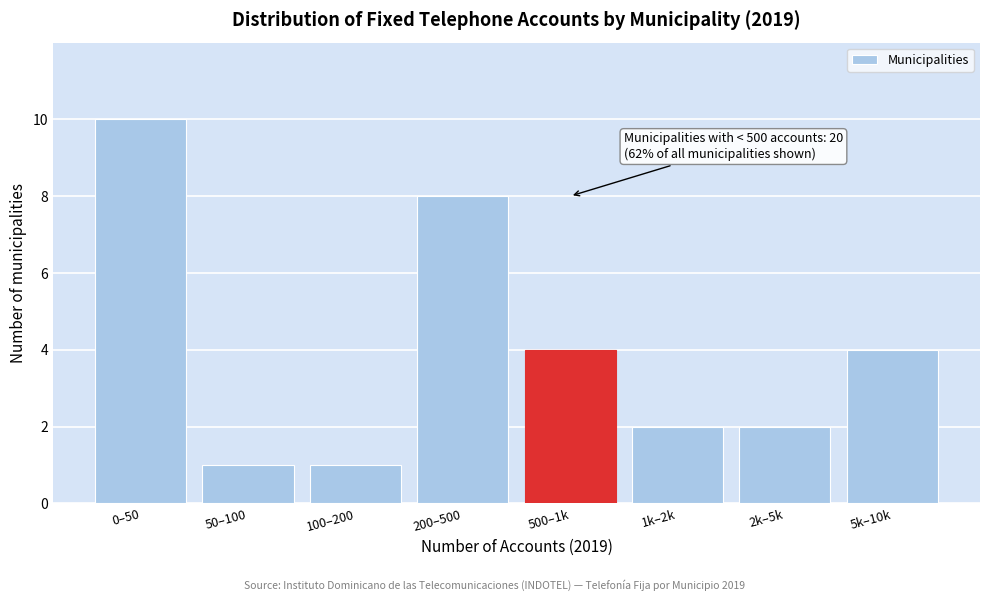

Reading left to right, what are all the values shown in this chart?

10	1	1	8	4	2	2	4